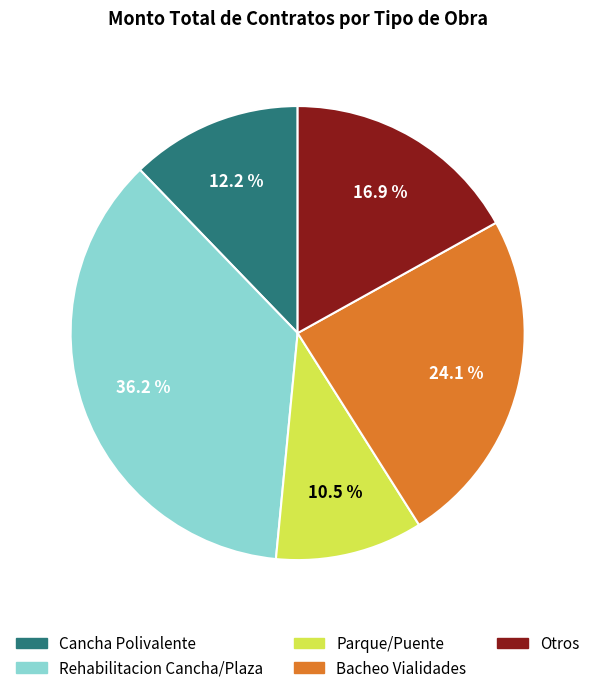

Which category has the smallest portion of the pie?

Parque/Puente